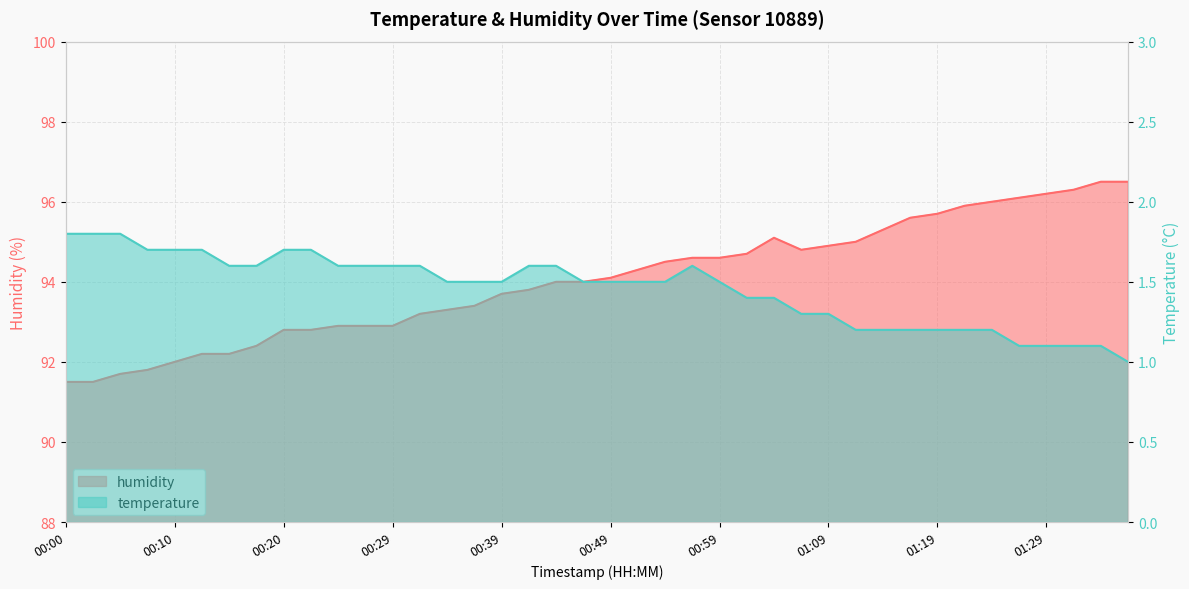

True or false: temperature and humidity intersect in this chart.

False